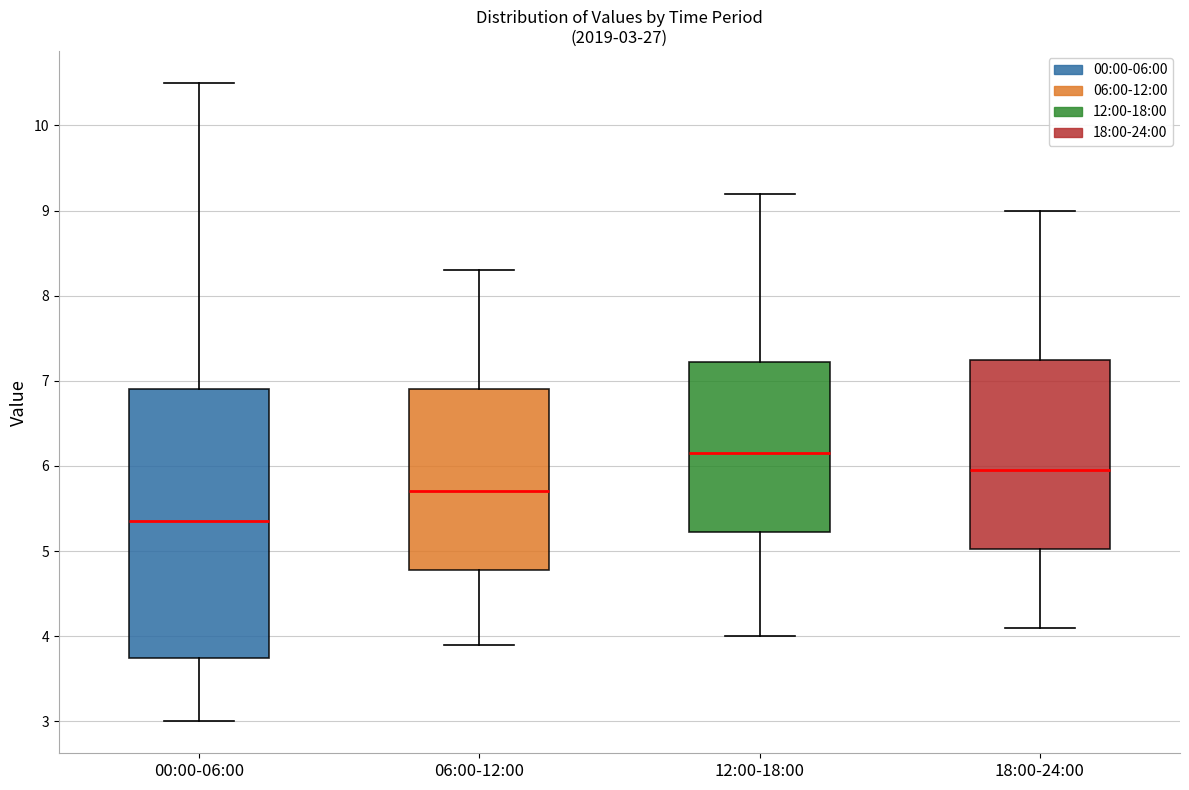

Which box's median line is the lowest?

00:00-06:00